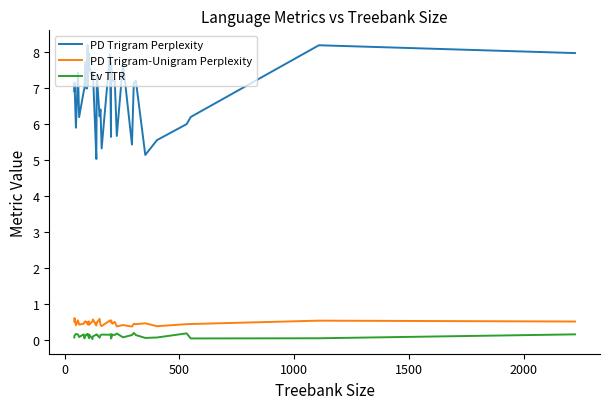

At how many categories does at least one series exceed 0?

37